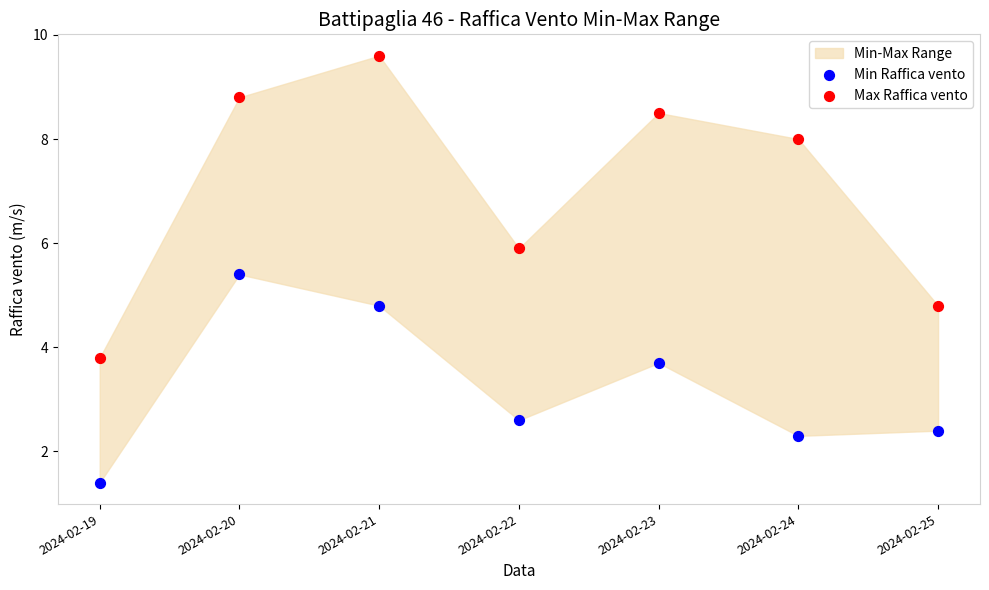

In the Max Raffica vento series, what Y value is closest to 6?

5.9